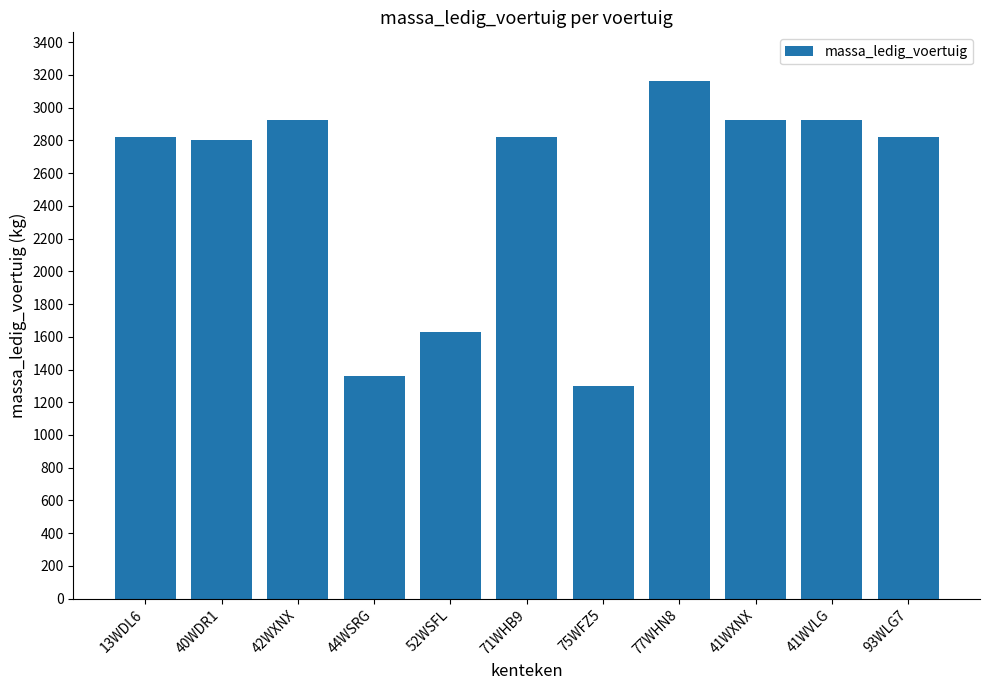

Reading right to left, transcribe all the data shown in this chart.

2820	2925	2925	3160	1300	2820	1630	1360	2925	2800	2820